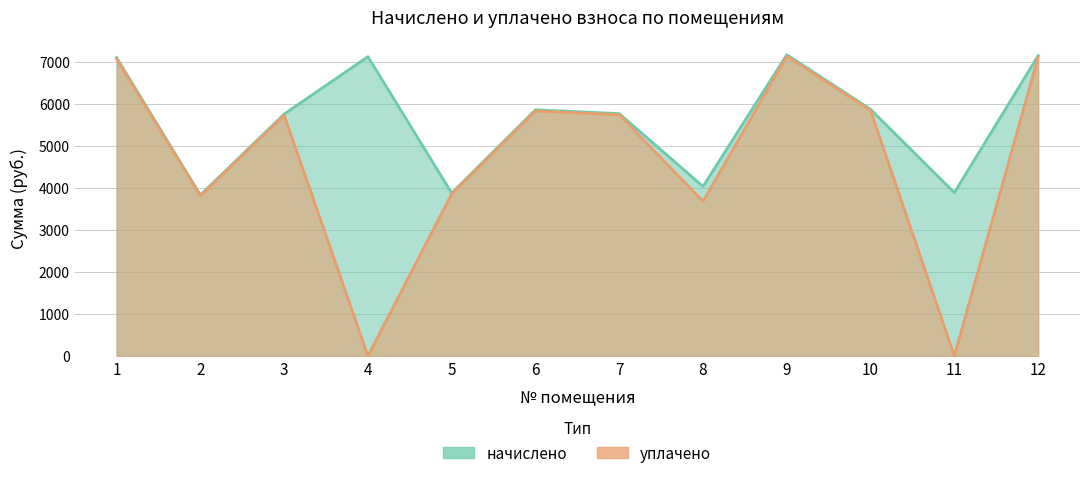

Reading left to right, extract all data points from this chart.

начислено: 1=7094.8	2=3826.3	3=5751.0	4=7117.6	5=3871.9	6=5853.5	7=5762.3	8=4031.4	9=7163.0	10=5864.9	11=3883.3	12=7140.2
уплачено: 1=7060.5	2=3807.8	3=5723.2	4=0.0	5=3853.2	6=5825.2	7=5734.4	8=3676.0	9=7128.4	10=5836.6	11=0.0	12=7105.8